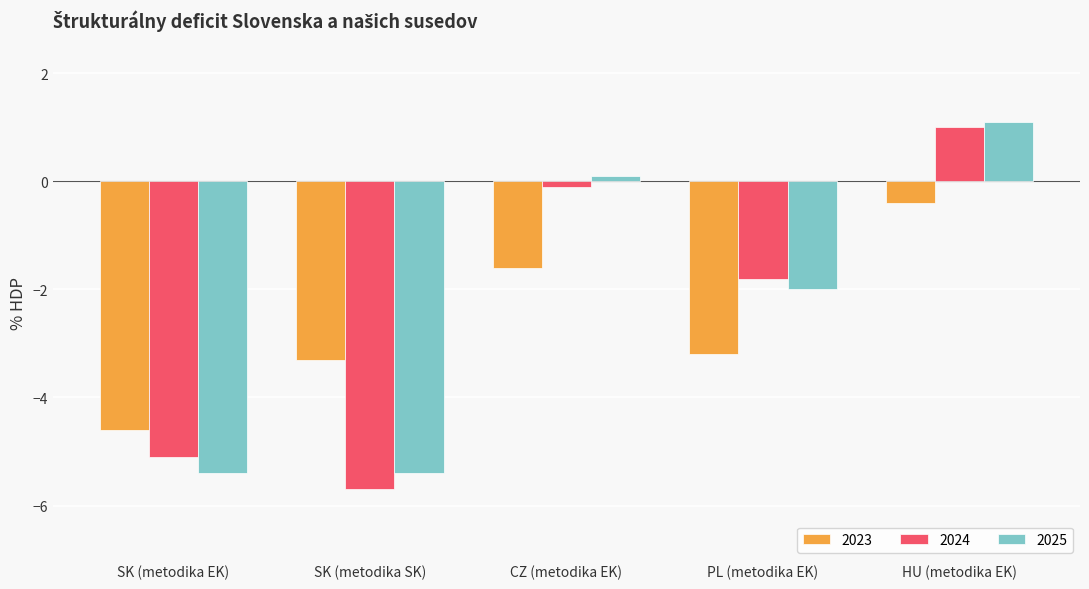

How many values in the 2025 series exceed -2?

2